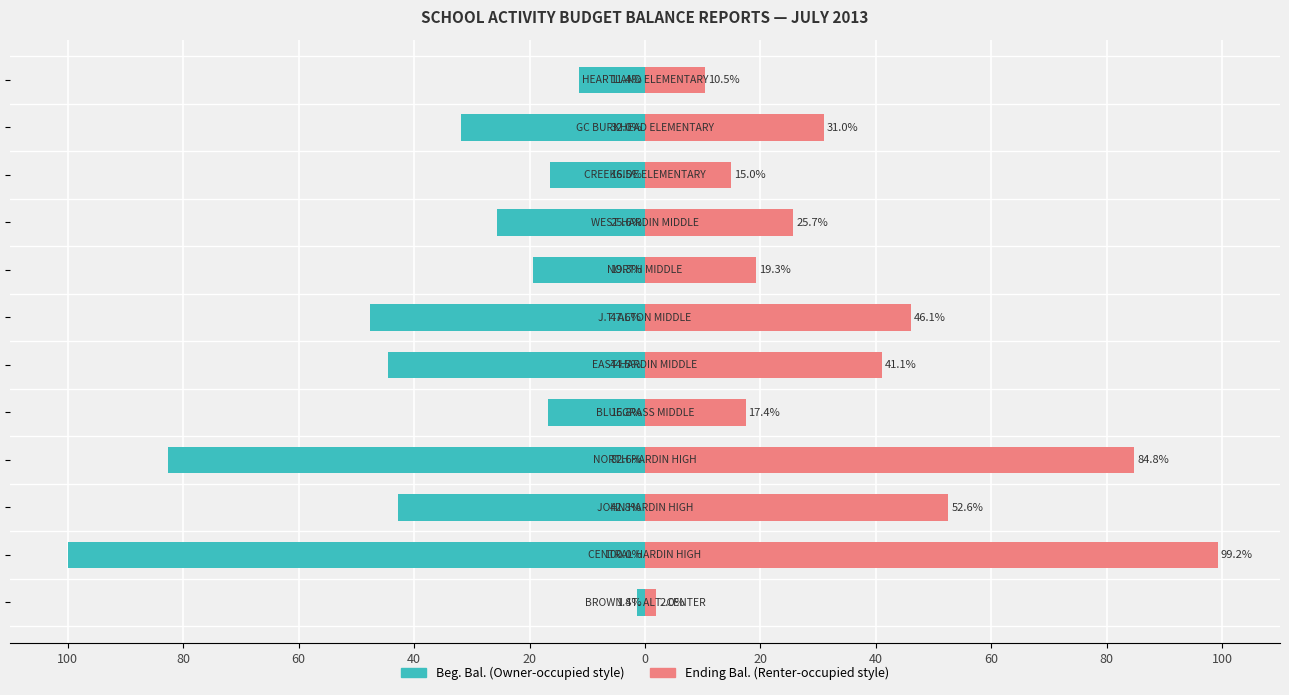

How many bars are there in each group?

2